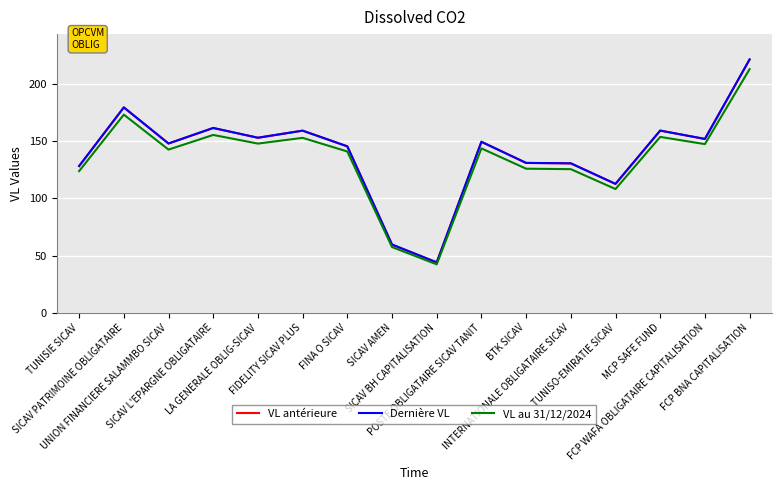

Does the chart display data point markers on the line(s)?

No